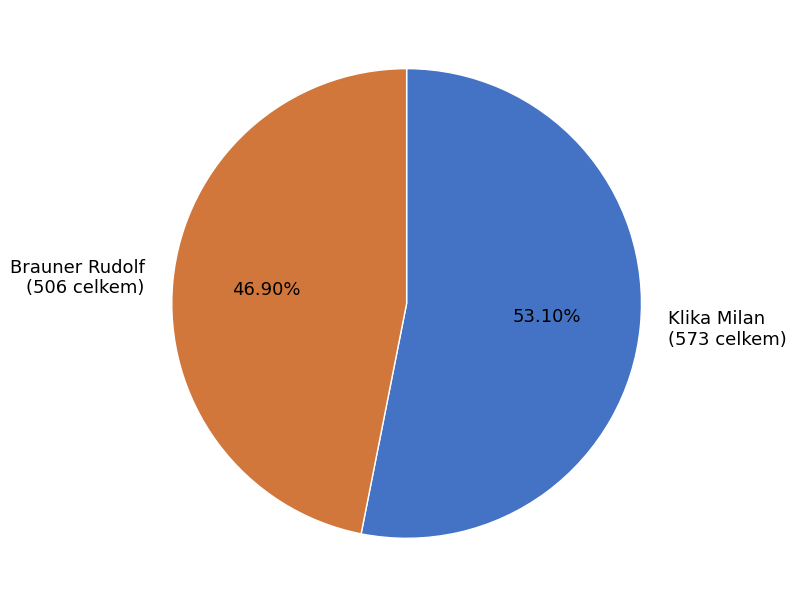

Which slice is the largest?

Klika Milan